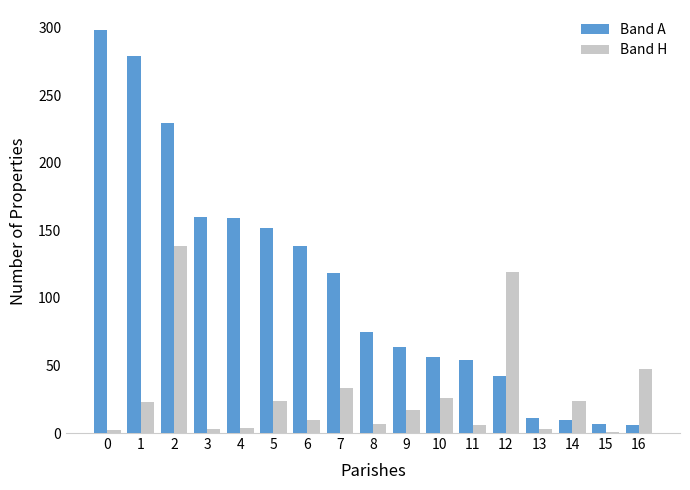

Between 5 and 14, which series saw the biggest shift?

Band A